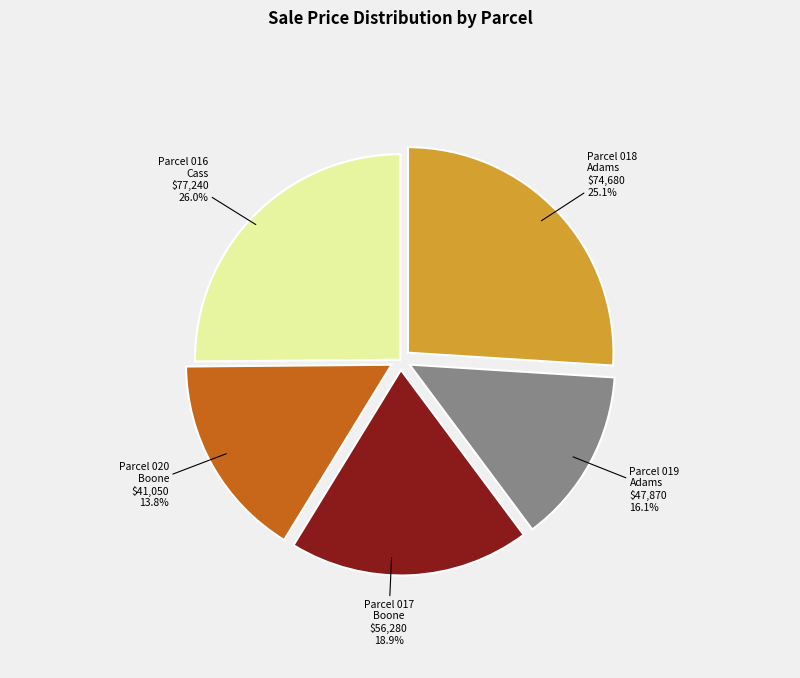

Which category has the smallest portion of the pie?

01-00-00-000-000.001-020
(Boone)